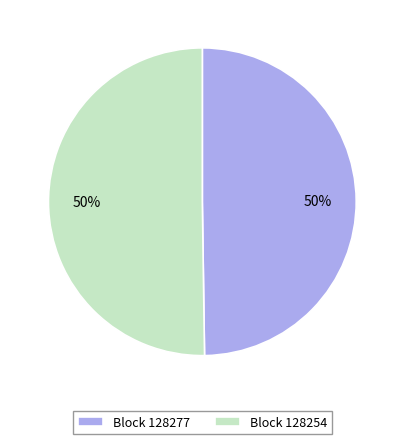

Is the sum of Block 128277 and Block 128254 greater than half?

Yes